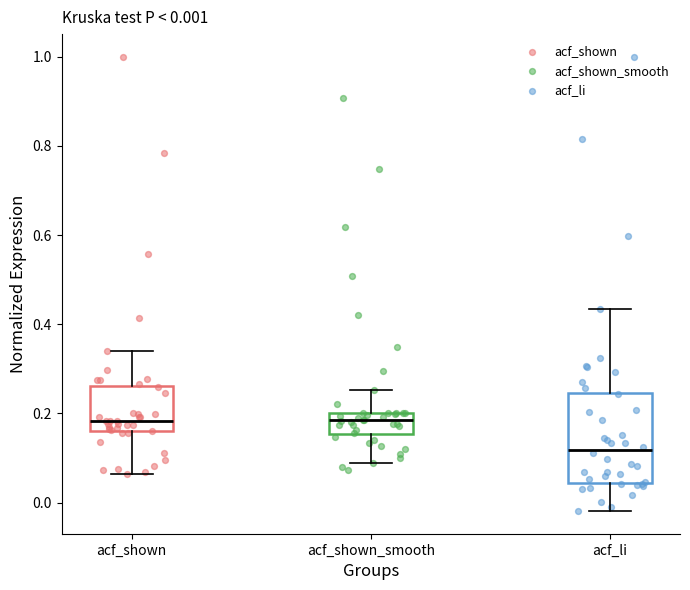

Comparing the boxes themselves (not the whiskers), which one is the tallest?

acf_li